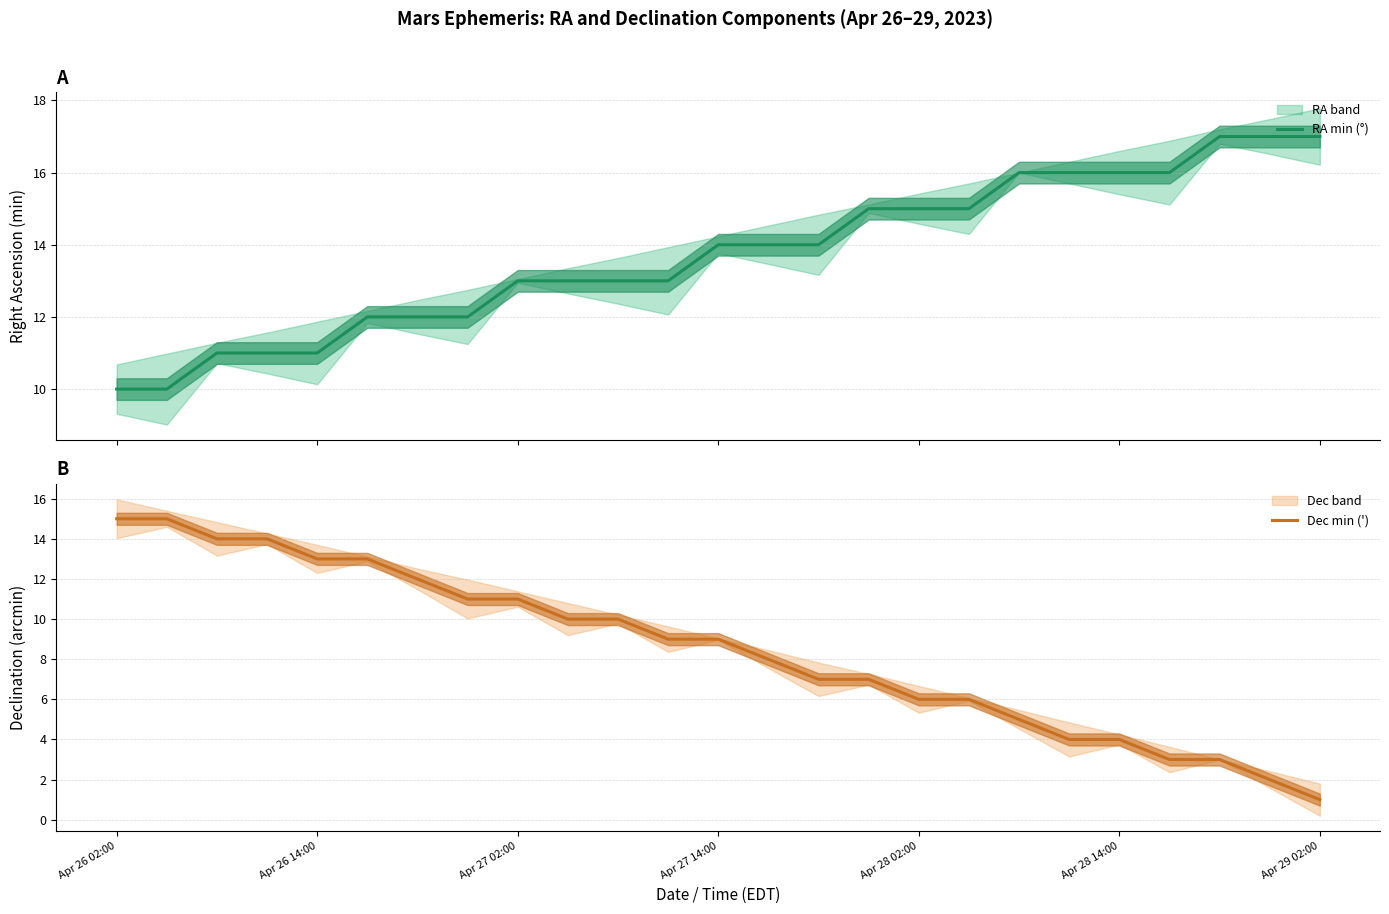

What is the minimum value for RA min (°)?

10